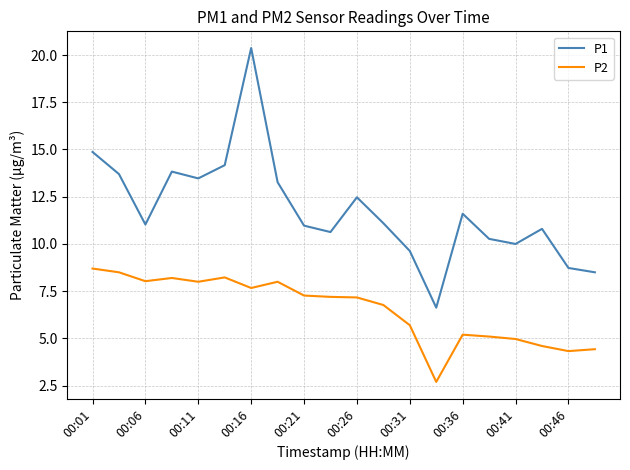

Does the chart display data point markers on the line(s)?

No